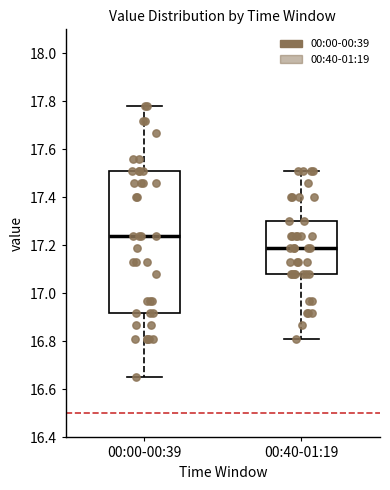

Which box's median line is the lowest?

00:40-01:19